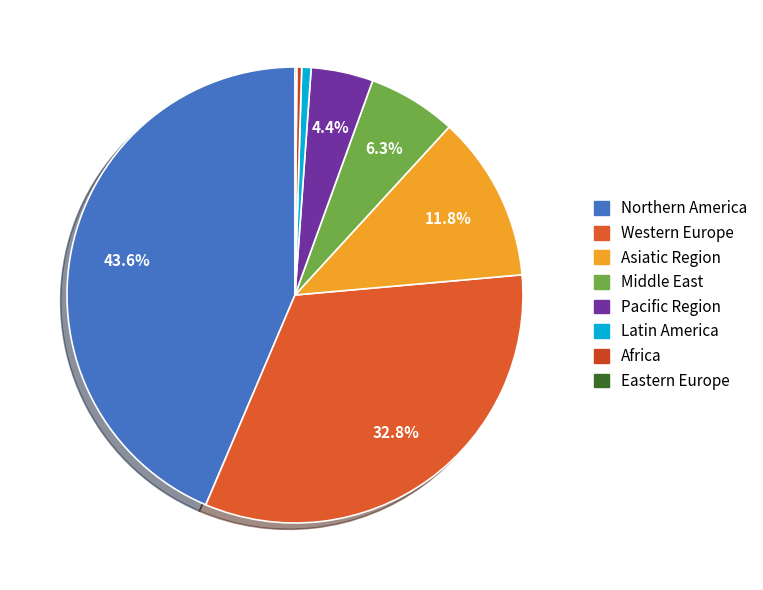

Do Western Europe and Middle East together represent more than half of the pie?

No